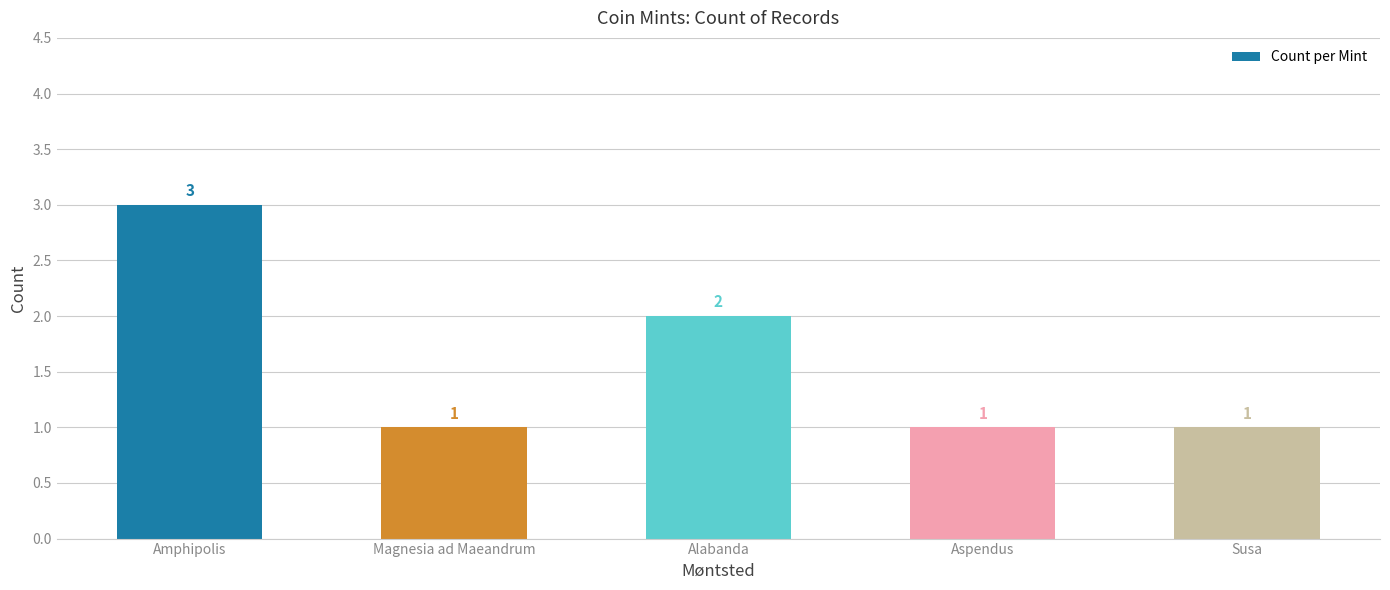

At which label is the value closest to 2?

Alabanda